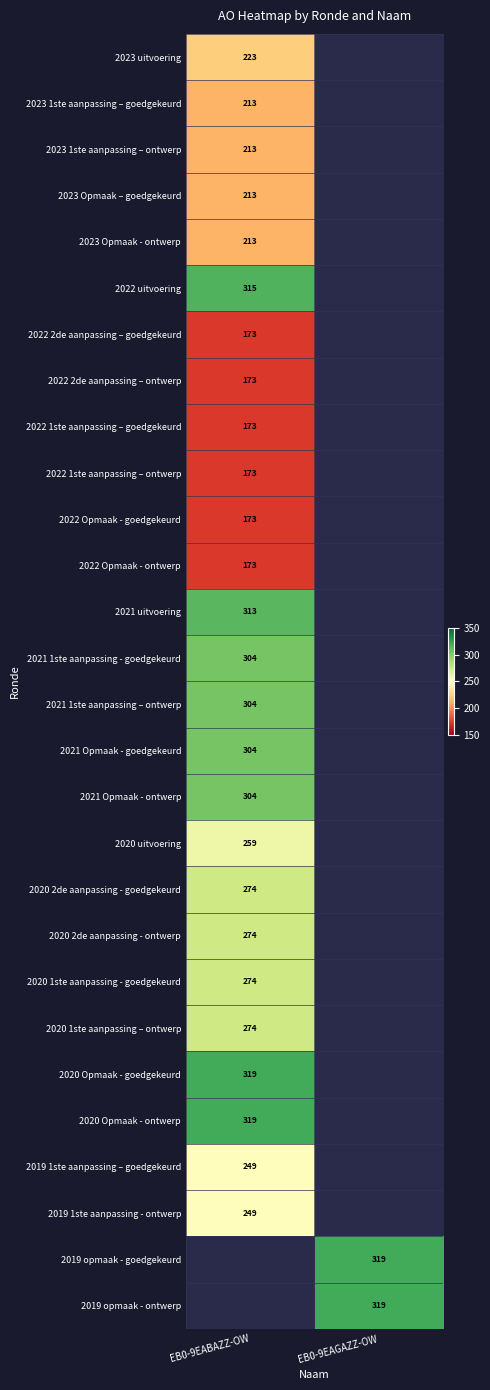

Is it true that 2020 2de aanpassing - goedgekeurd equals 398 at EB0-9EABAZZ-OW?

False